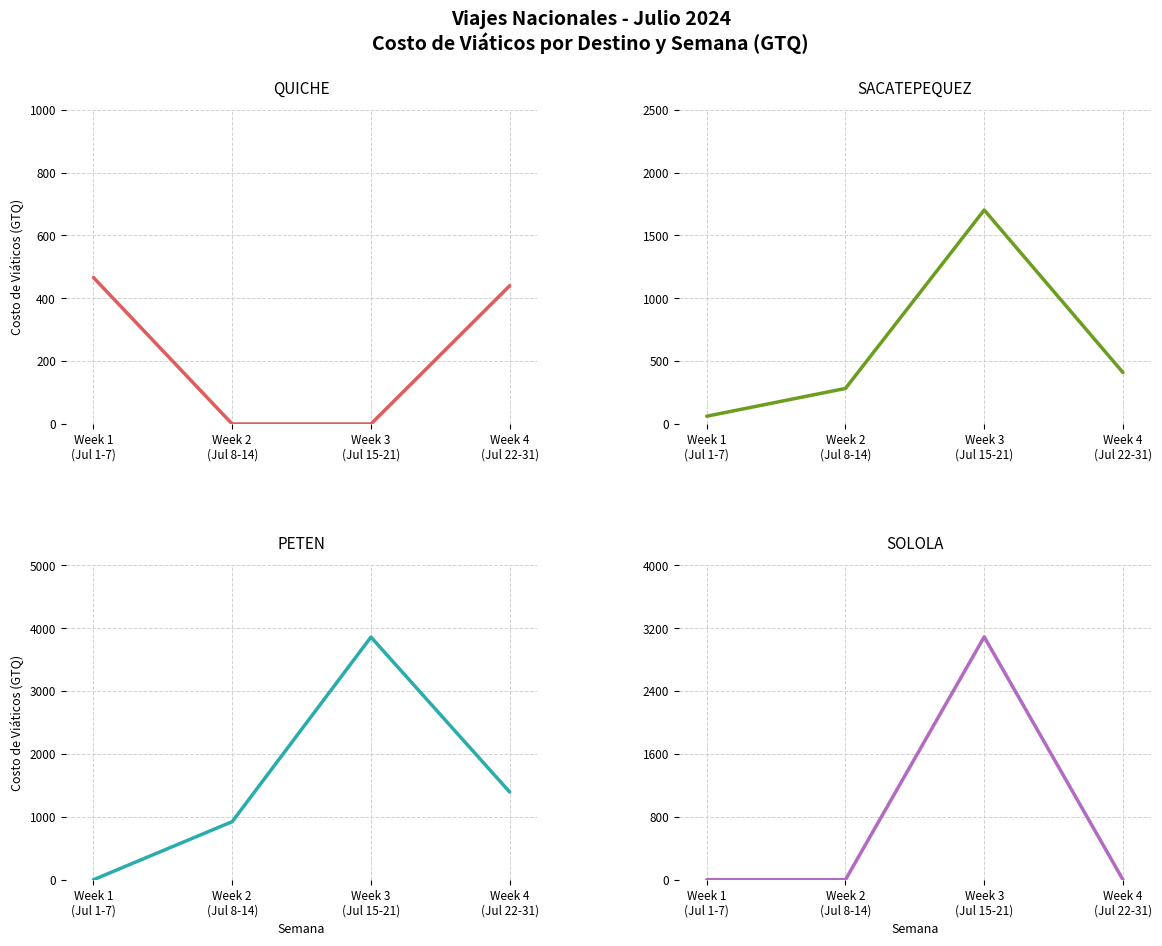

True or false: PETEN and SOLOLA cross at least once.

False